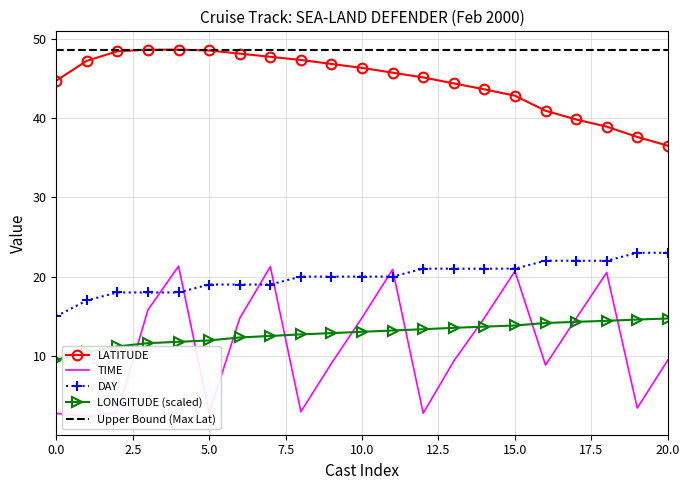

True or false: DAY and LONGITUDE (scaled) intersect in this chart.

False